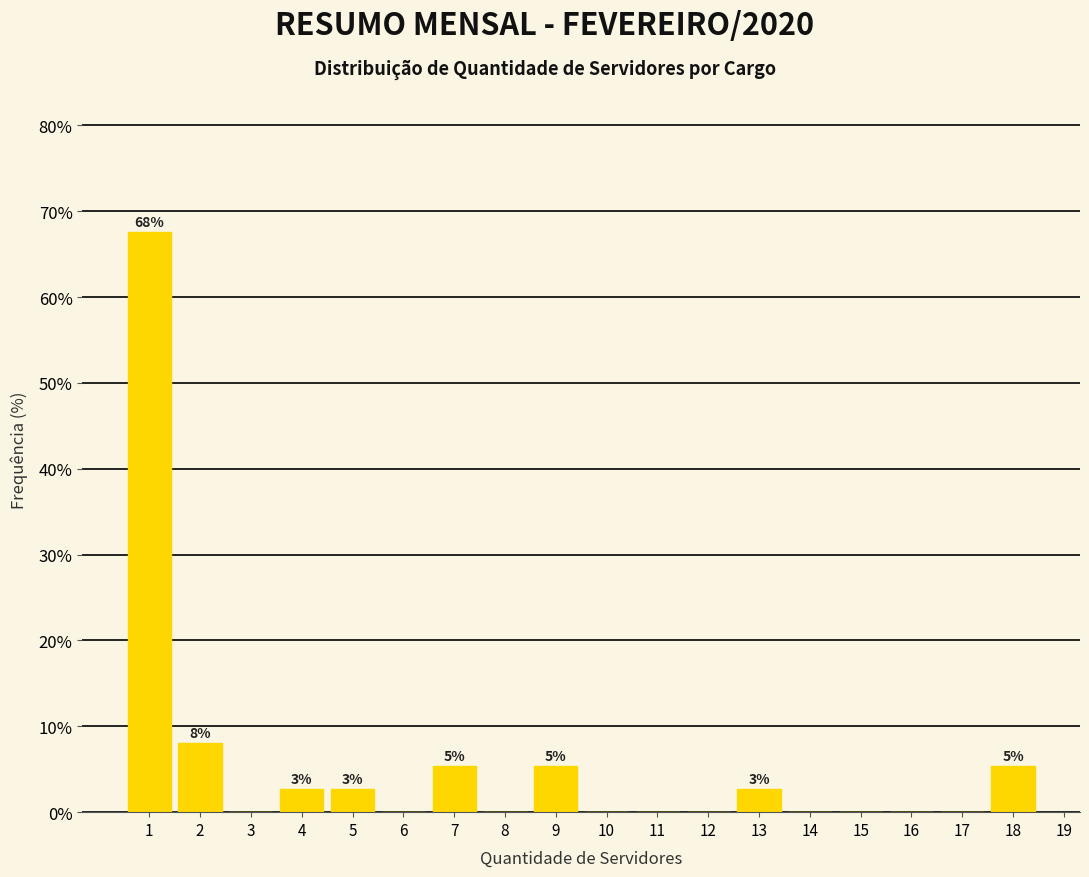

Over which range of the x-axis is the bar tallest?

0.5 to 1.5